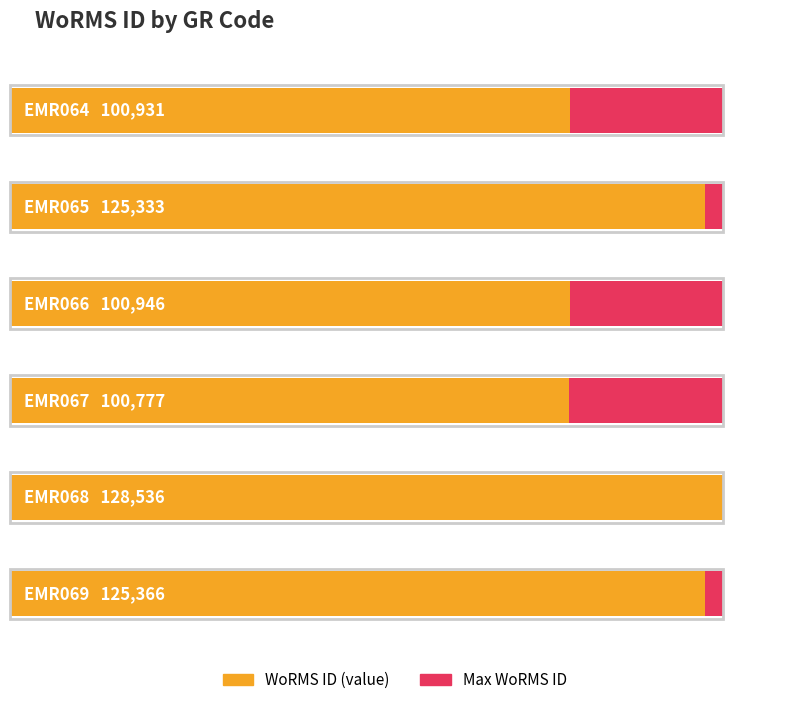

What is the sum of the values at EMR067 and EMR064?

201708